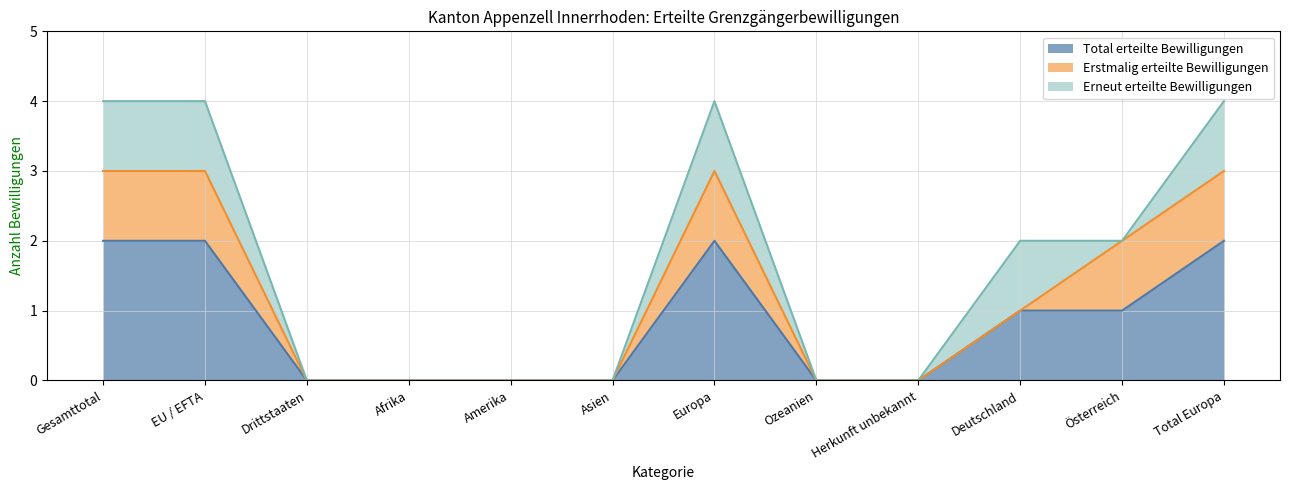

Reading left to right, list all the values displayed in this chart.

Total erteilte Bewilligungen: 2	2	0	0	0	0	2	0	0	1	1	2
Erstmalig erteilte Bewilligungen: 1	1	0	0	0	0	1	0	0	0	1	1
Erneut erteilte Bewilligungen: 1	1	0	0	0	0	1	0	0	1	0	1